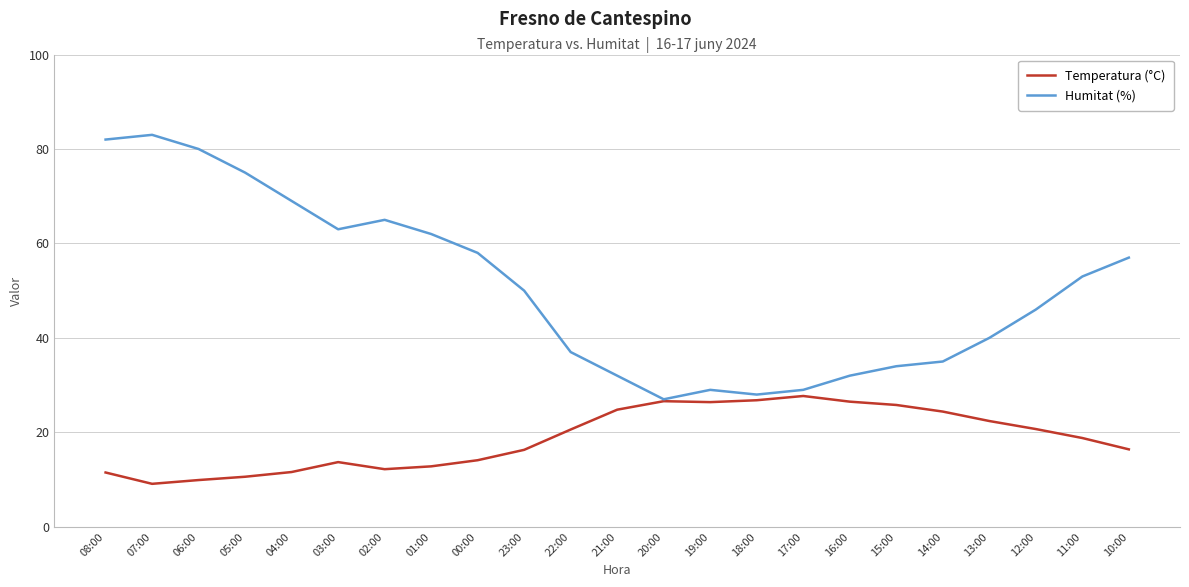

Is the value of Humitat (%) at 00:00 greater than the value of Temperatura (°C) at 03:00?

Yes